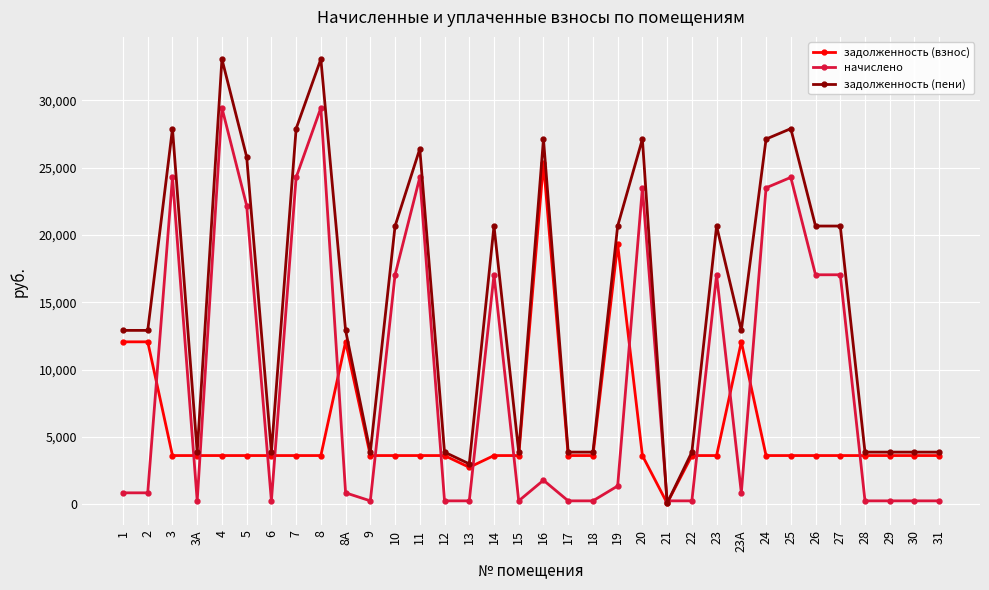

Between which two adjacent categories do начислено and задолженность (пени) first intersect?

20 and 21